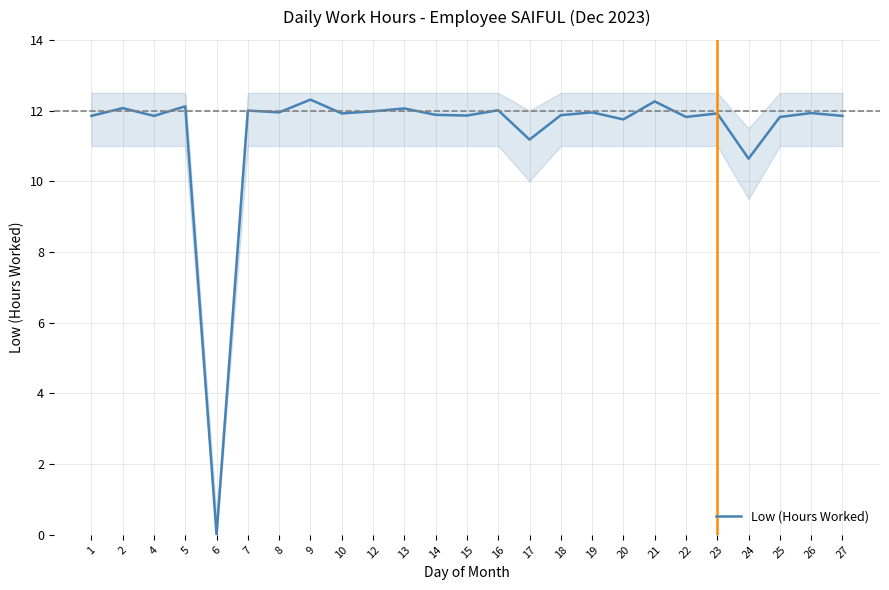

Reading left to right, extract all data points from this chart.

11.8	12.1	11.8	12.1	0.0	12.0	11.9	12.3	11.9	12.0	12.1	11.9	11.9	12.0	11.2	11.9	11.9	11.8	12.3	11.8	11.9	10.6	11.8	11.9	11.8